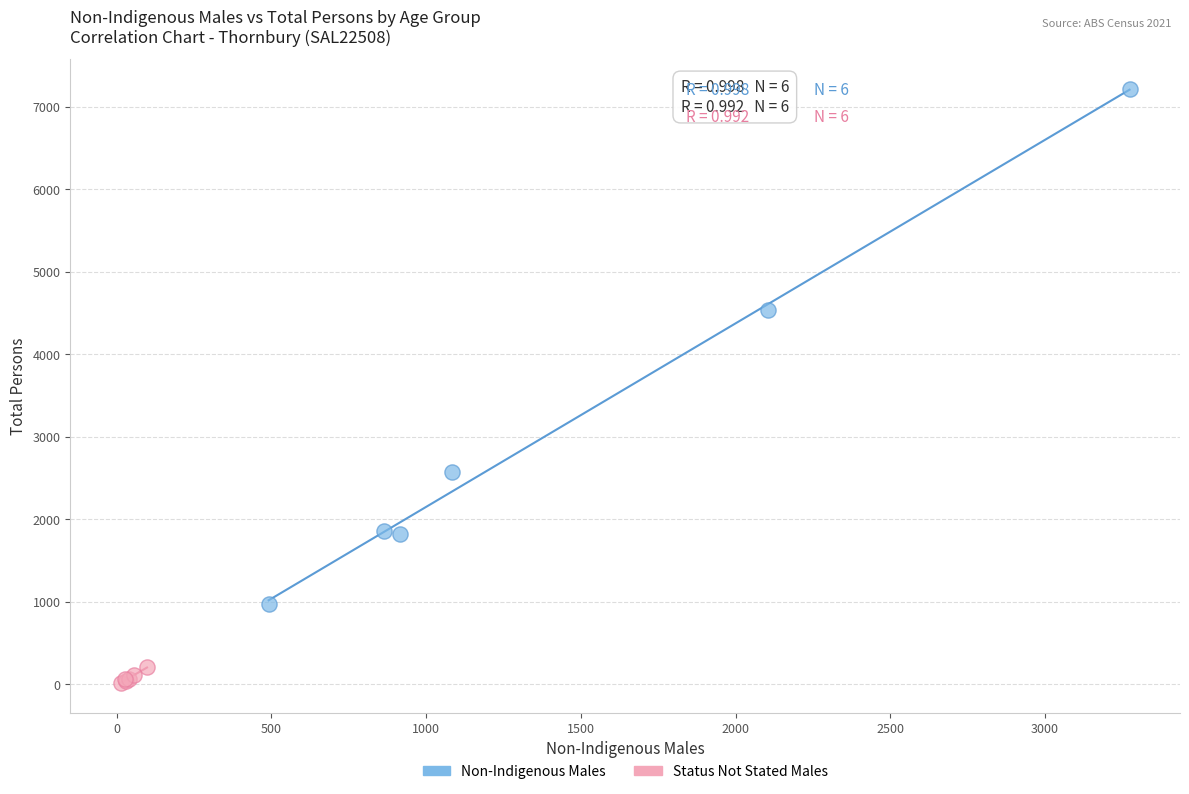

What are all the series names shown in the legend?

Non-Indigenous Males, Status Not Stated Males